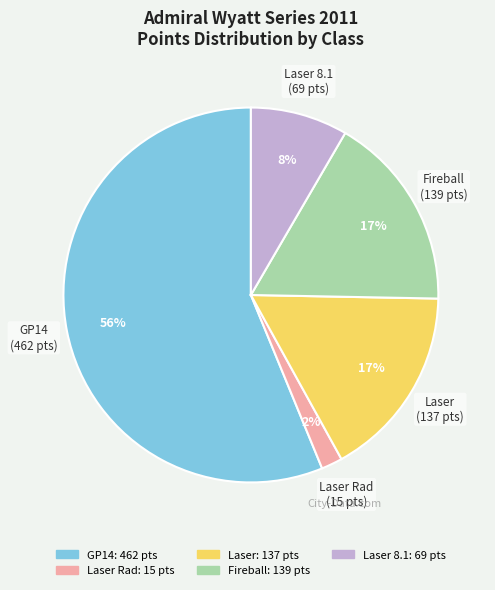

Is there any slice that represents more than half of the pie?

Yes